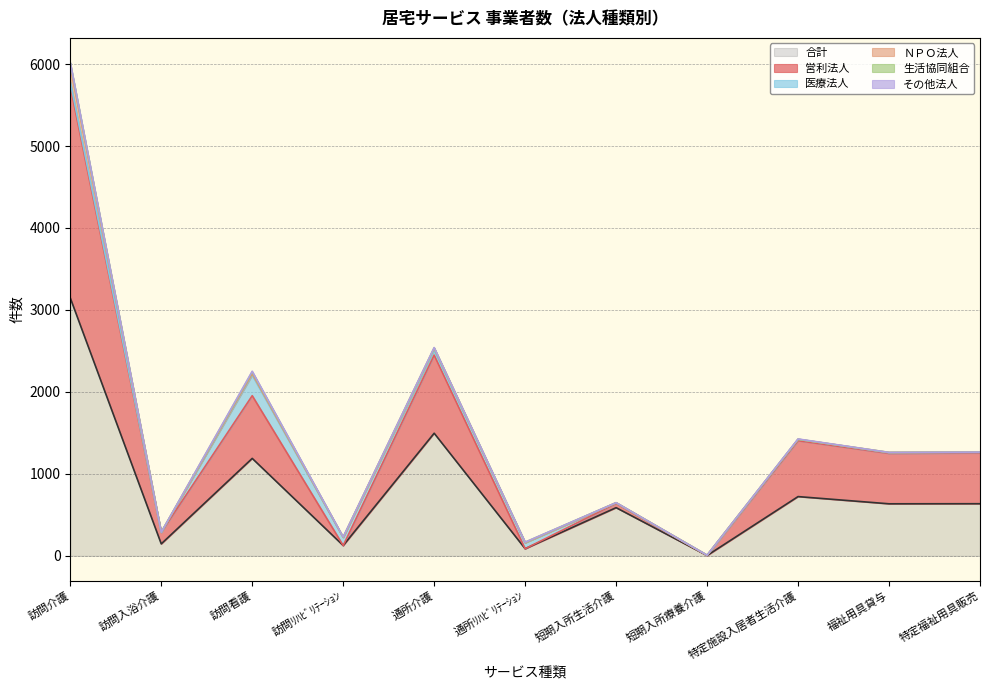

Which has a higher value, 訪問看護 or 通所ﾘﾊﾋﾞﾘﾃｰｼｮﾝ?

訪問看護